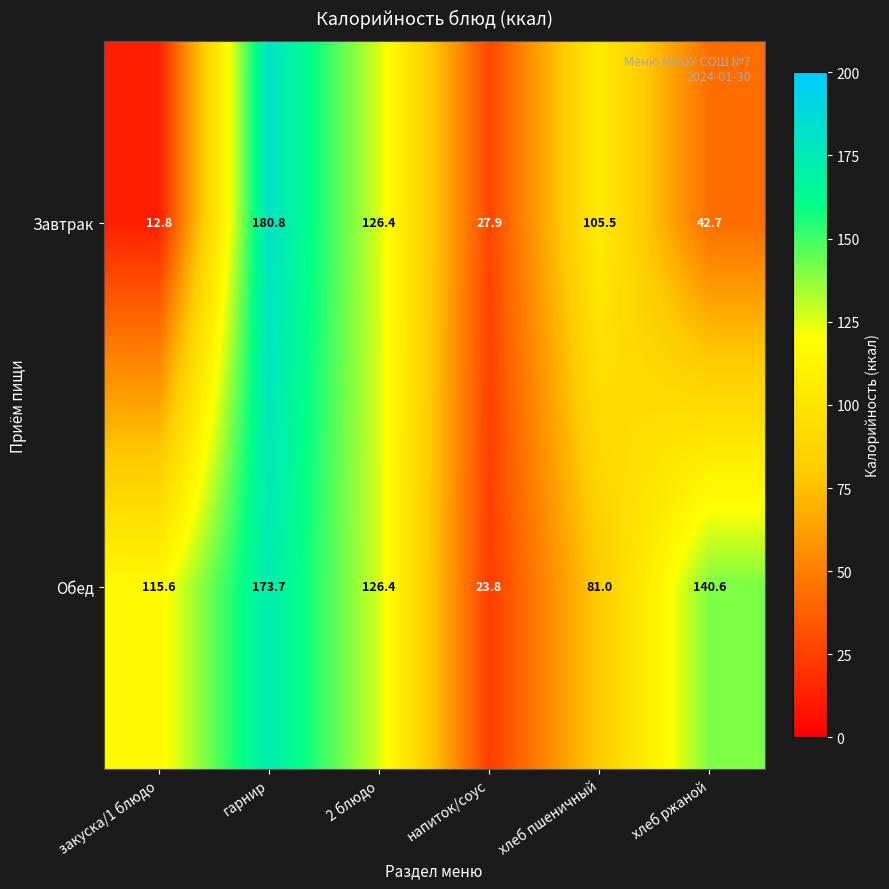

What is the maximum value for Завтрак?

180.8